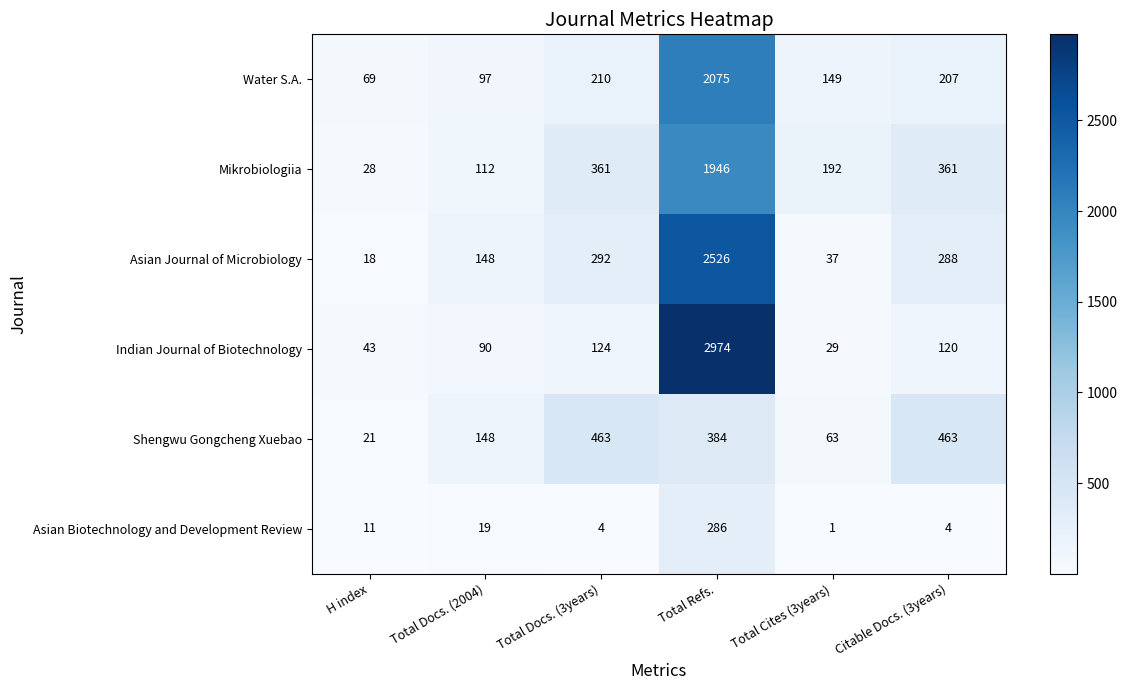

What is the sum of the Mikrobiologiia values at Total Cites (3years) and Citable Docs. (3years)?

553